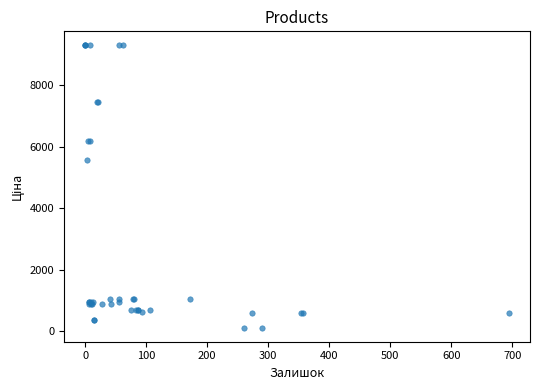

What Y value in the scatter plot is closest to 4701?

5560.3